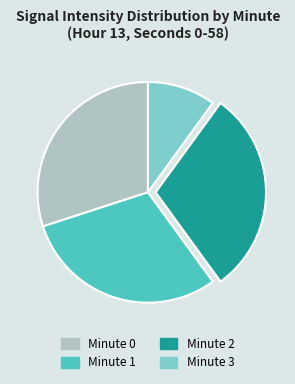

Approximately how many times larger is the value at Minute 2 compared to Minute 3?

3.0